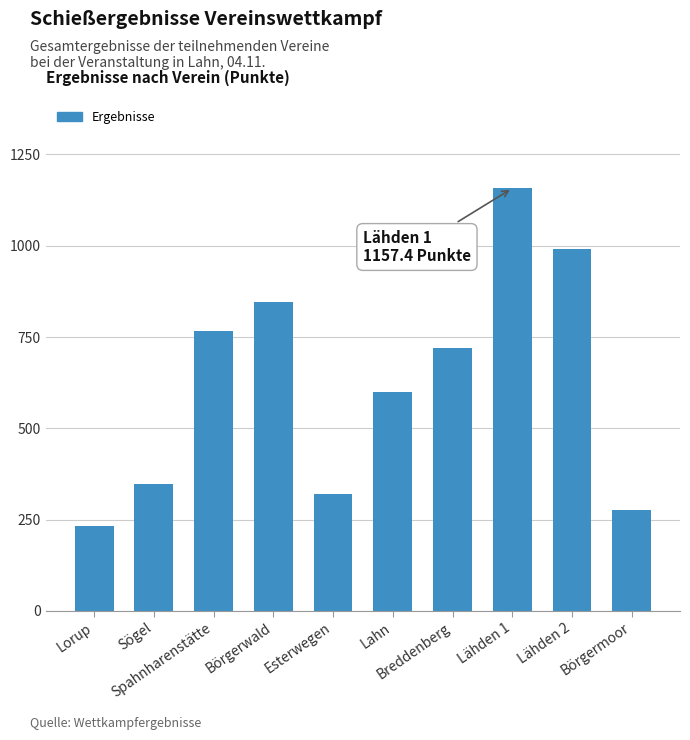

What is the ratio of the value at Spahnharenstätte to the value at Börgerwald?

0.9